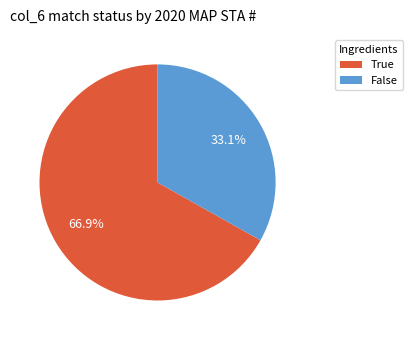

Approximately how many times larger is the value at False compared to True?

0.5